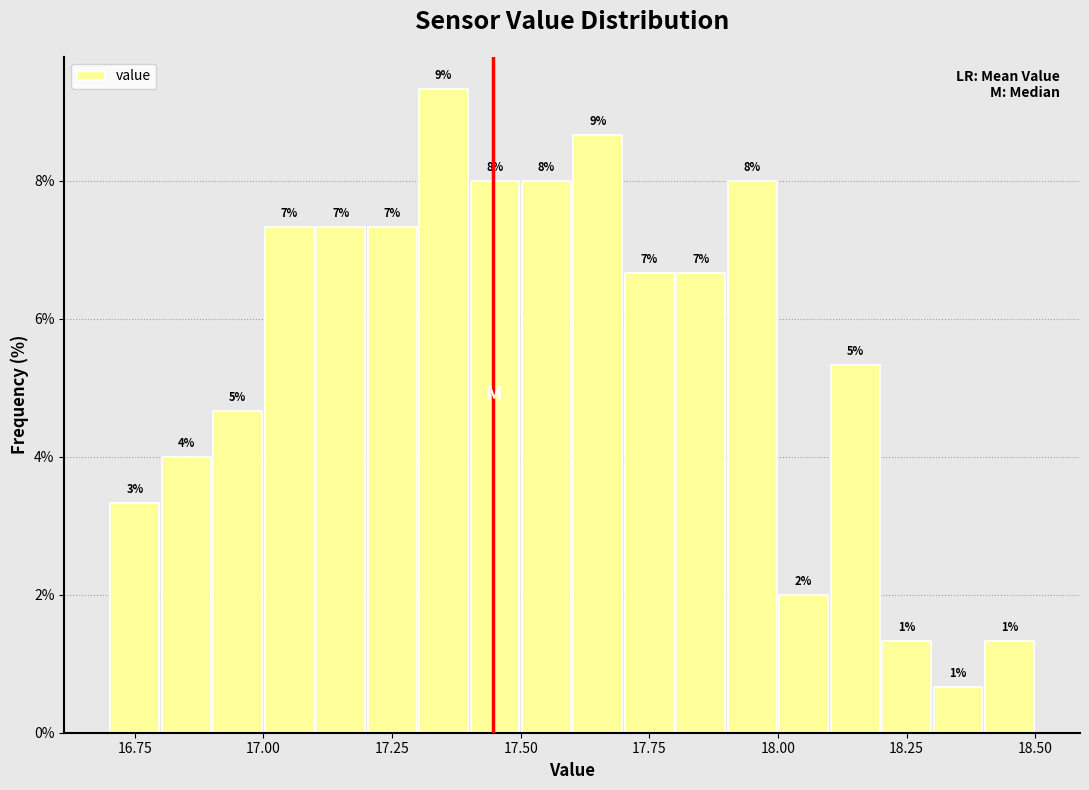

Read against the x-axis, roughly where is the centre of the tallest bar?

17.35